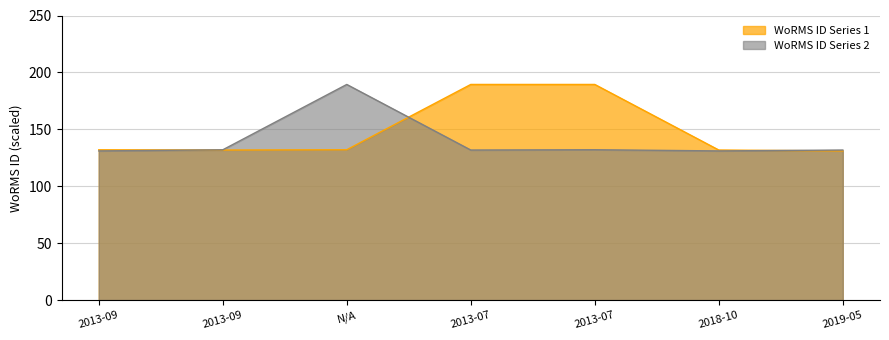

Is it true that WoRMS ID Series 1 equals 330.1 at 2013-07?

False